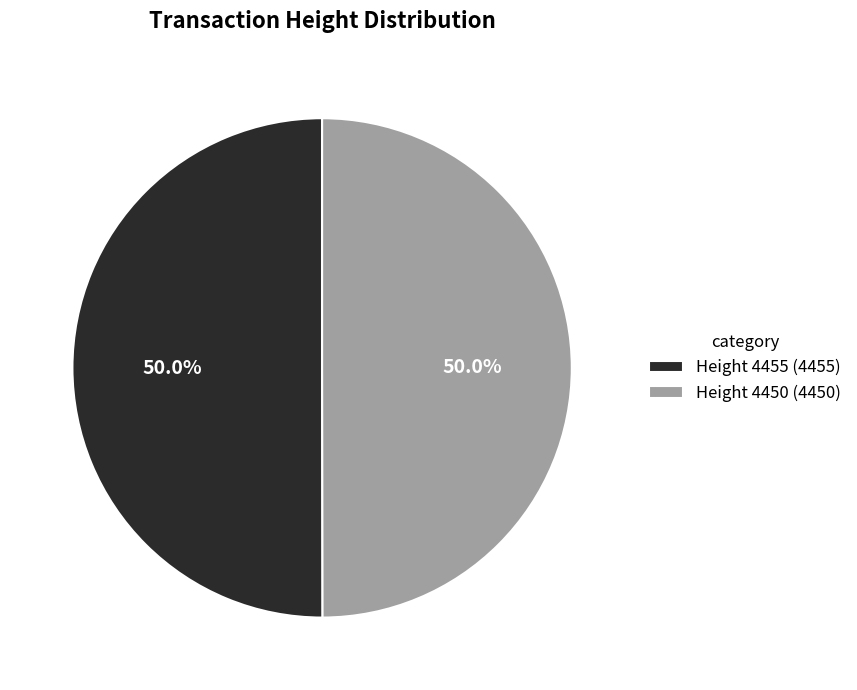

Is it true that Height 4455 is 59% of the pie?

False